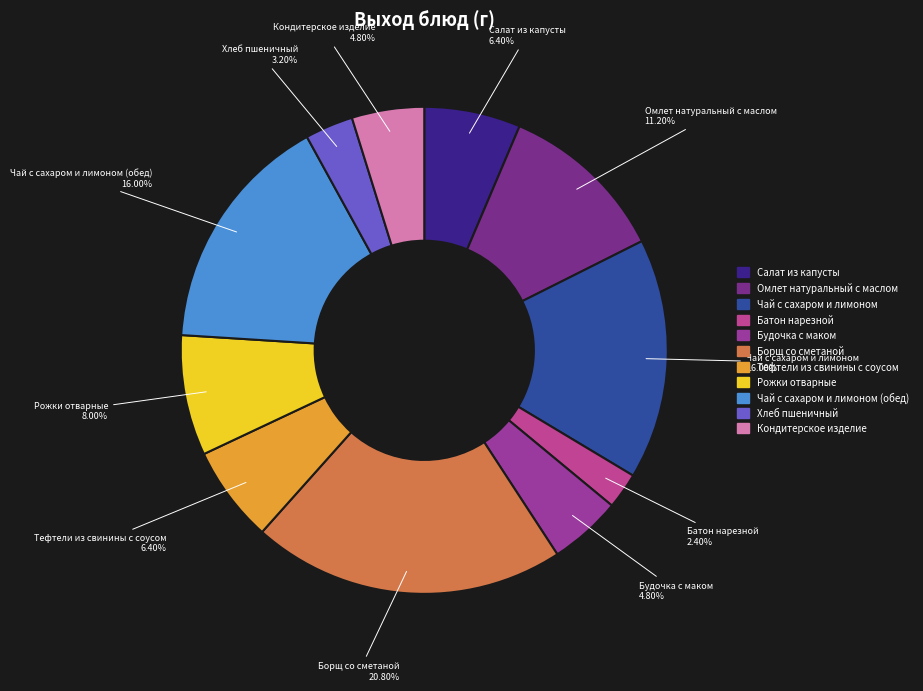

Count the number of slices in the pie.

11